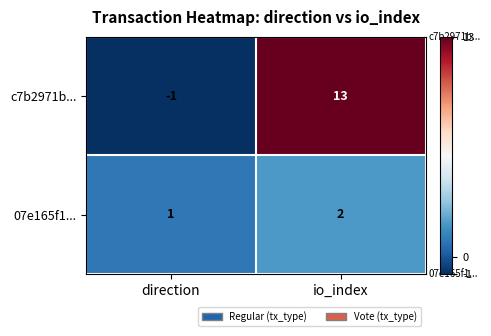

Which category has the lowest value across all series?

direction